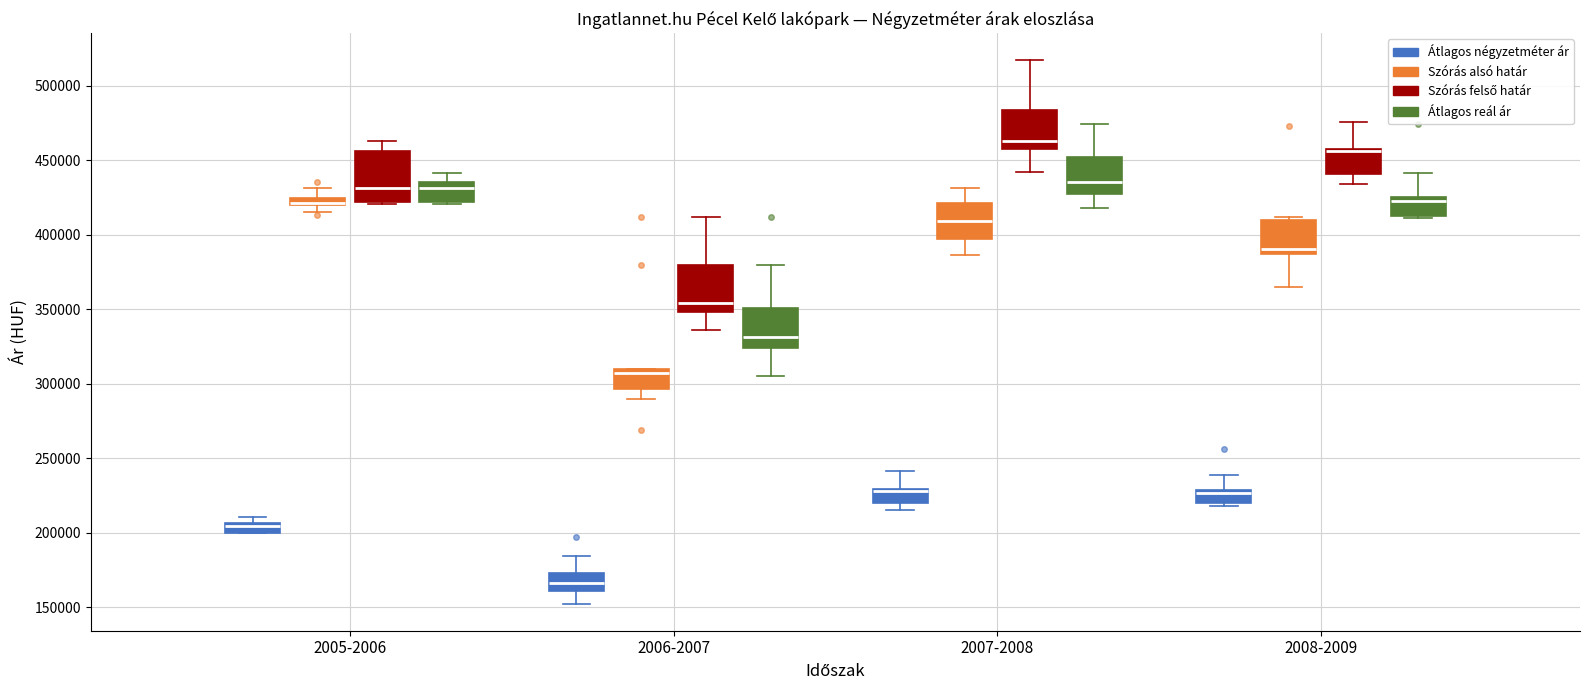

Where does the upper whisker of the box for 2006-2007 (Szórás felső határ) end on the y-axis? The values are not printed on the chart, so give them approximately, as read against the axis.

410000